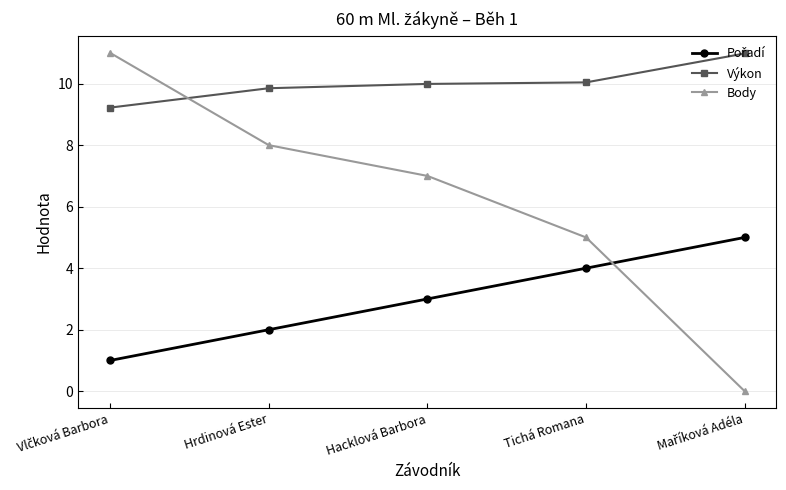

What is the spread (max minus min) of values at Tichá Romana?

6.0